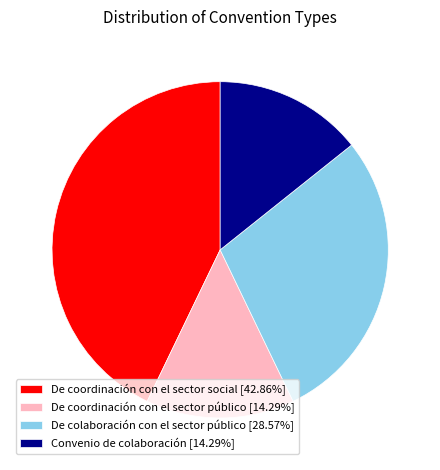

Approximately how many times larger is the value at Convenio de colaboración compared to De coordinación con el sector público?

1.0